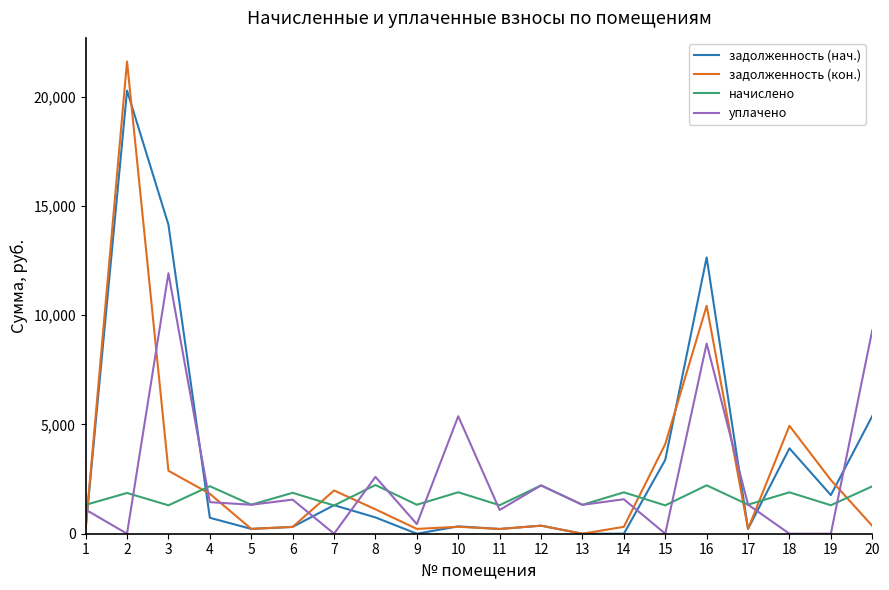

Where is the first local maximum for начислено?

2